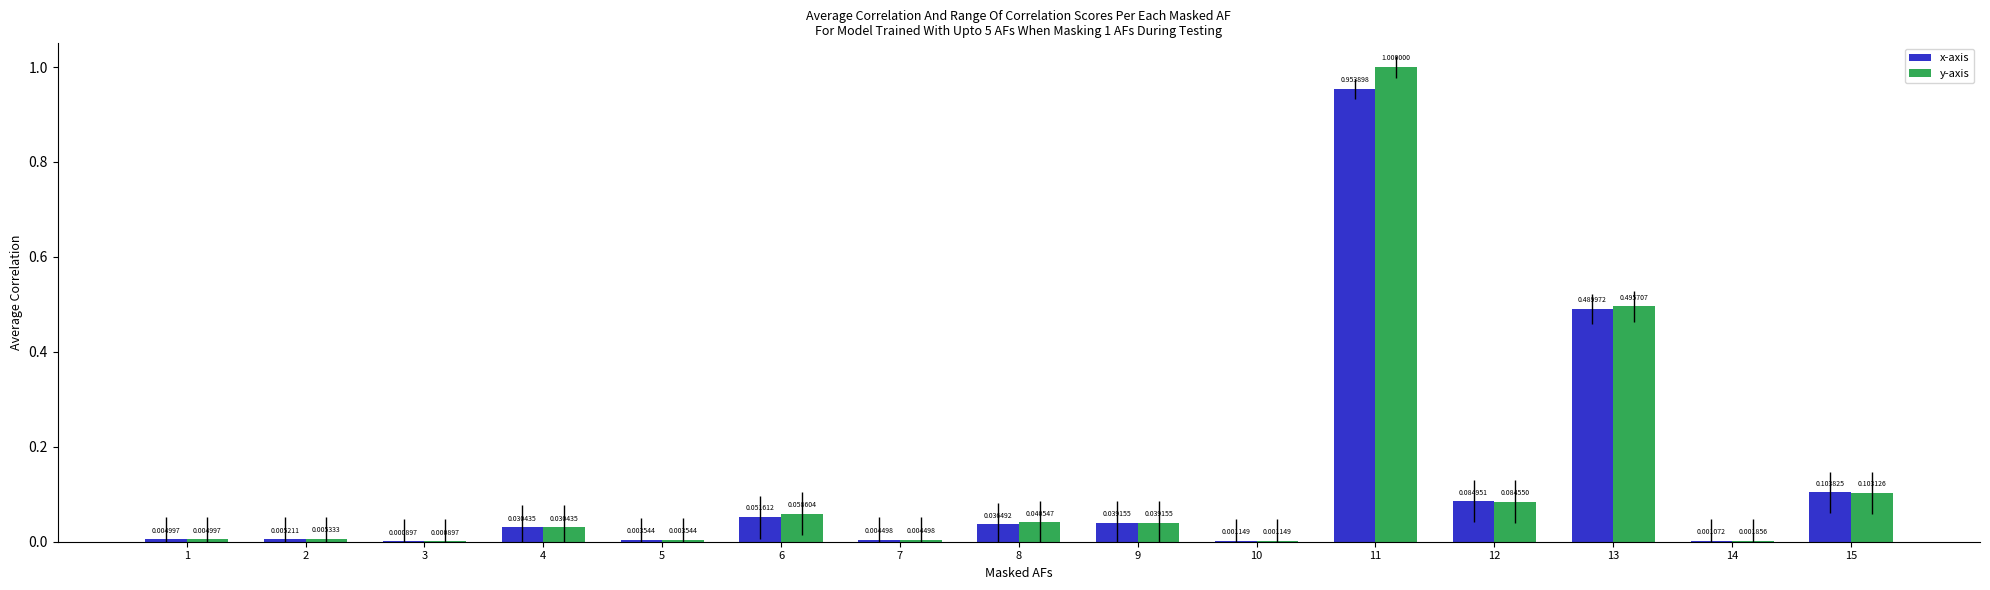

Are the bars grouped side by side (vs. stacked)?

Yes